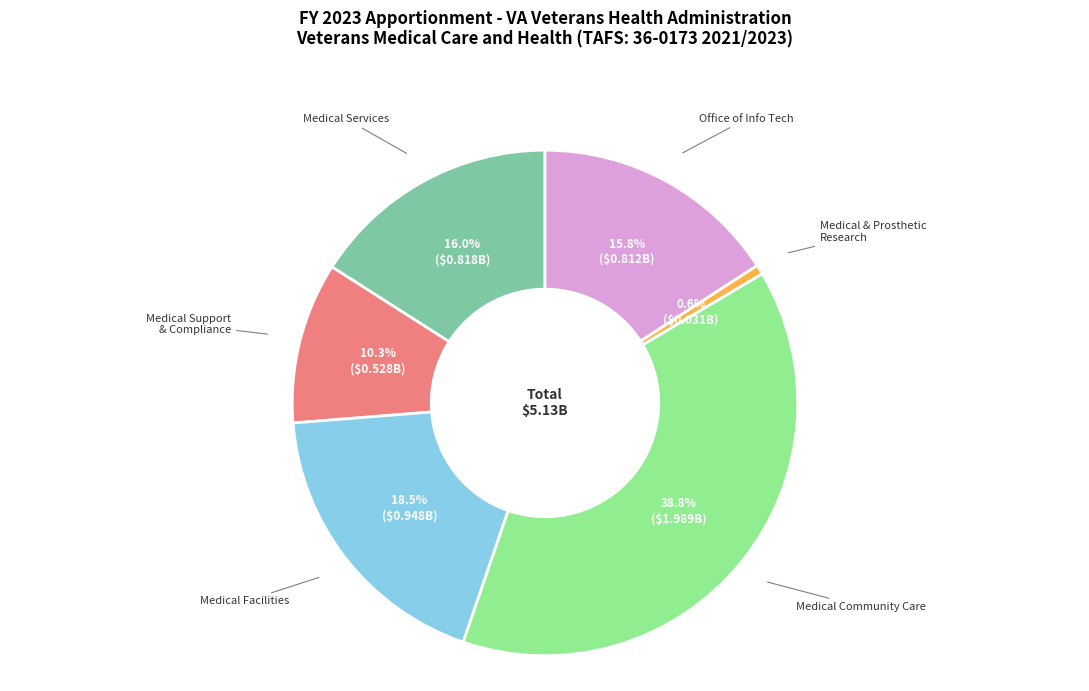

Approximately how many times larger is the value at Medical Facilities compared to Medical Services?

1.2